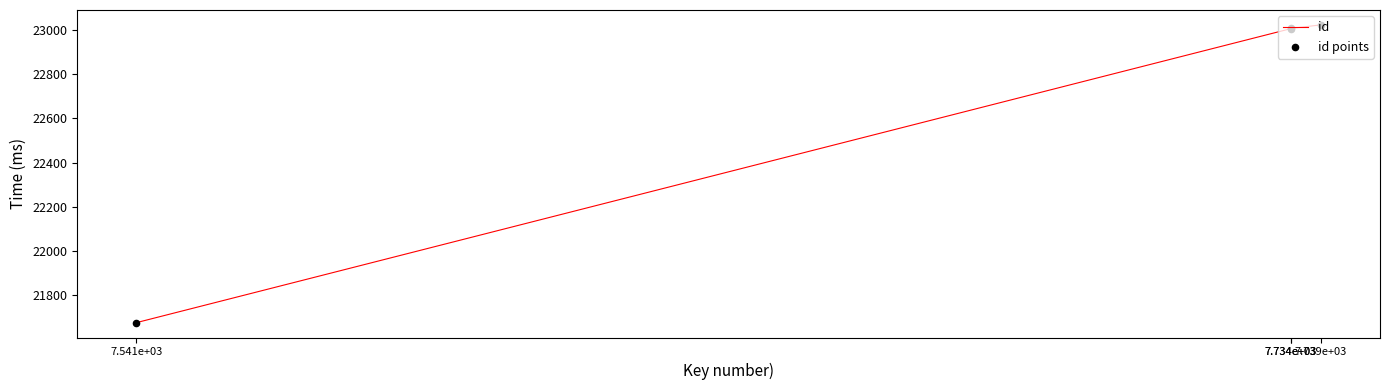

What is the total value across all series at 7.739e+03?

46048